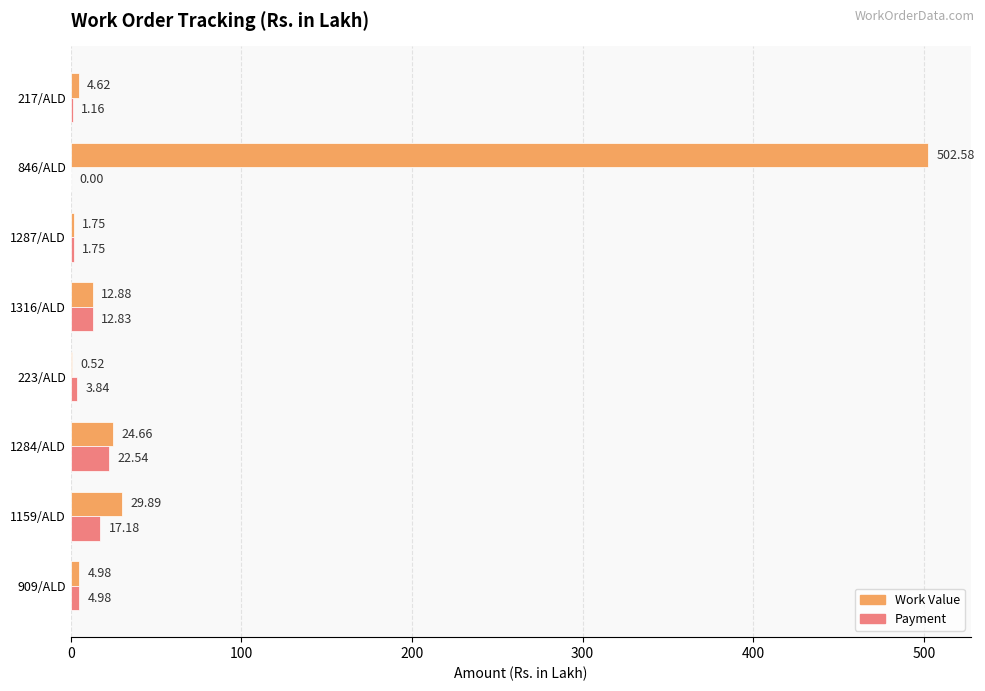

At which category is the sum across all series the highest?

846/ALD